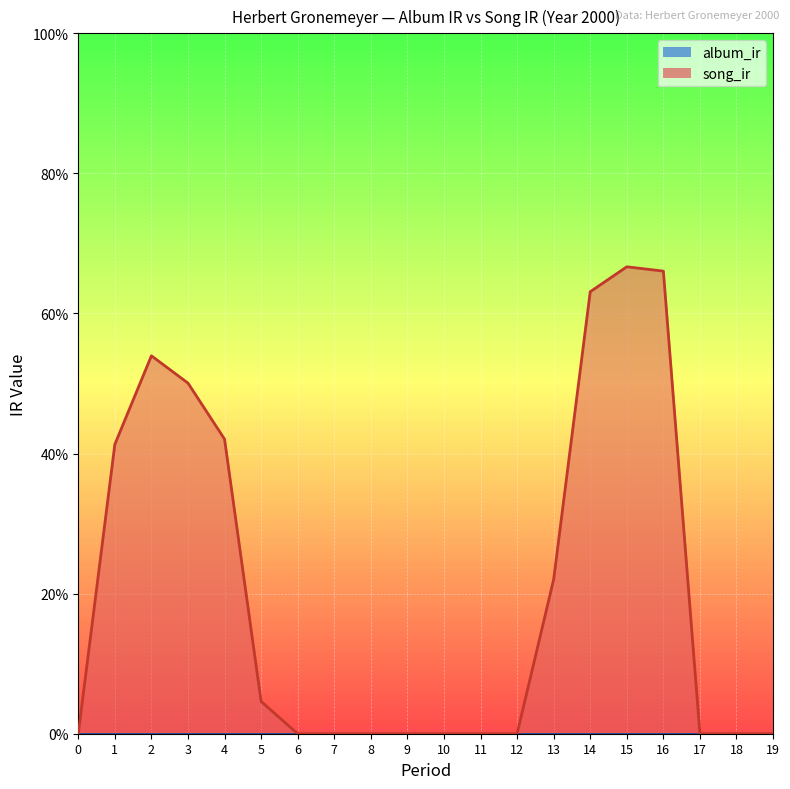

The chart shows a value of -40.1 at 11. True or false?

False